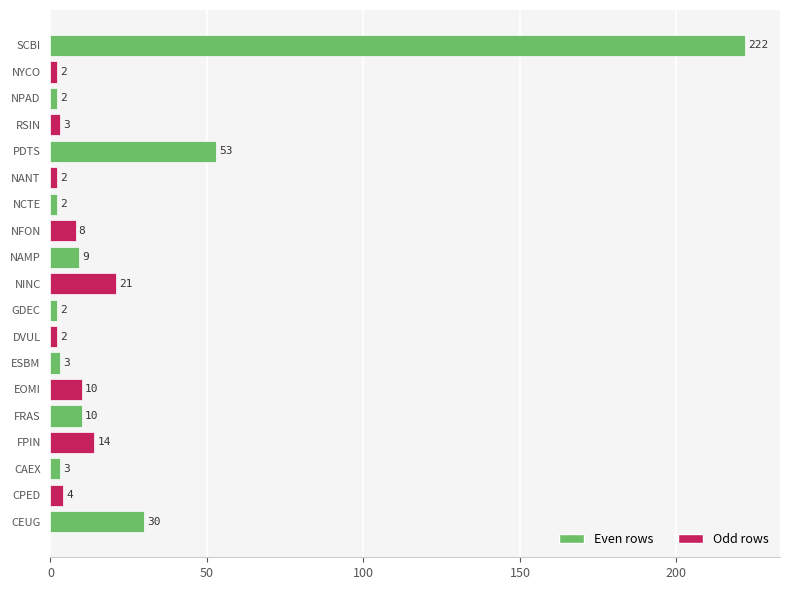

What is the change in value from NAMP to RSIN?

-6